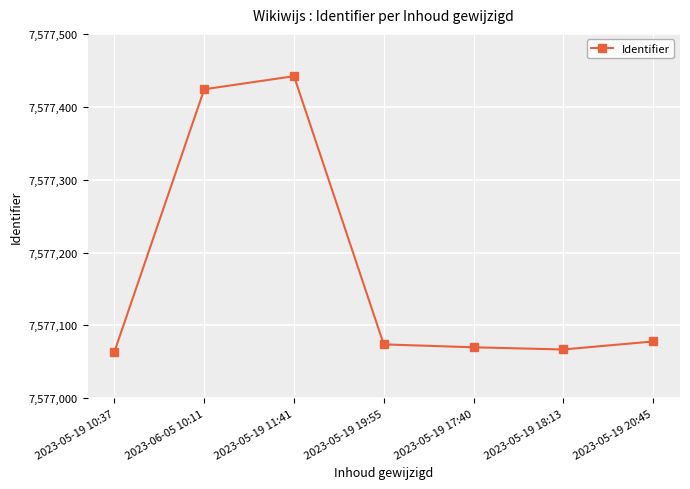

Reading left to right, list all the values displayed in this chart.

7577064	7577424	7577442	7577074	7577070	7577067	7577078